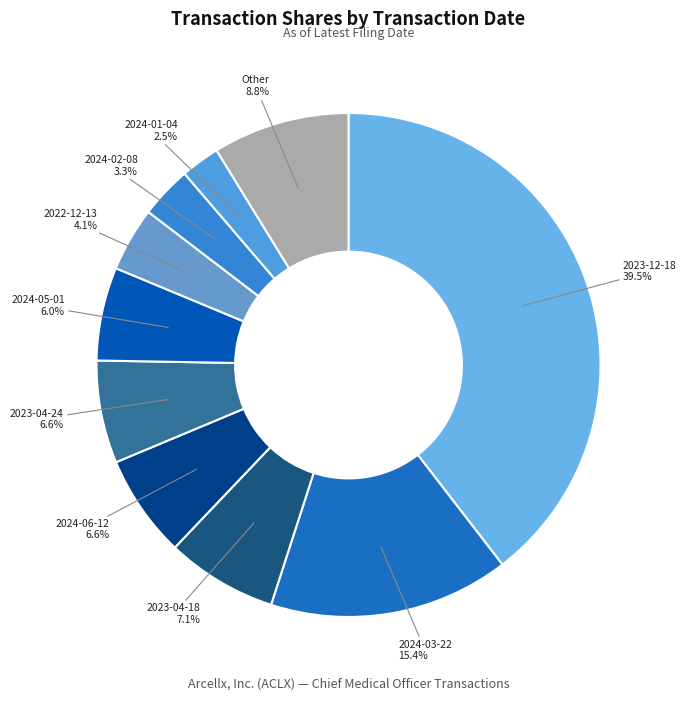

How many segments does this pie chart have?

10